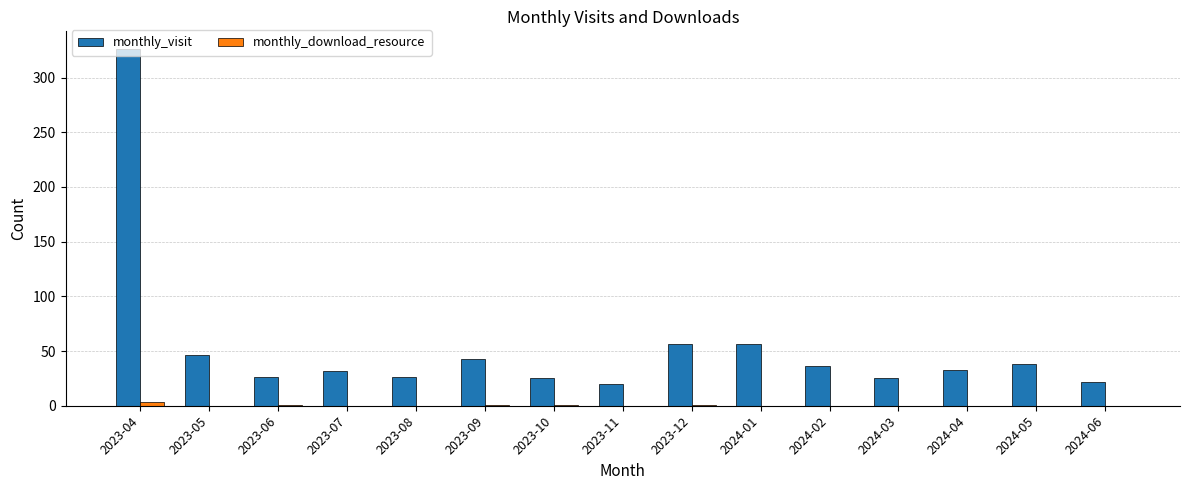

How many data points does each series have?

15